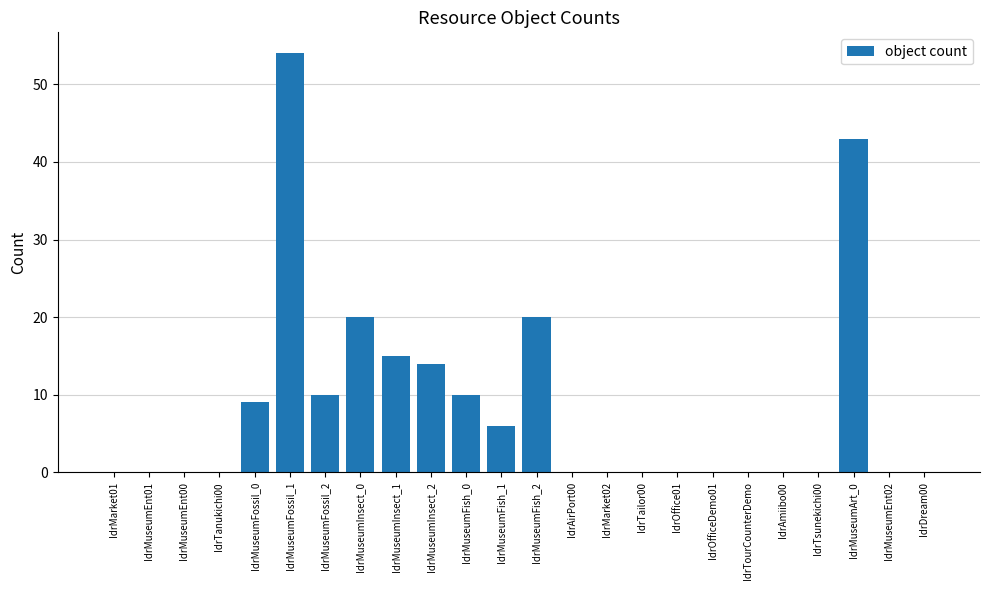

What is the sum of all values?

201